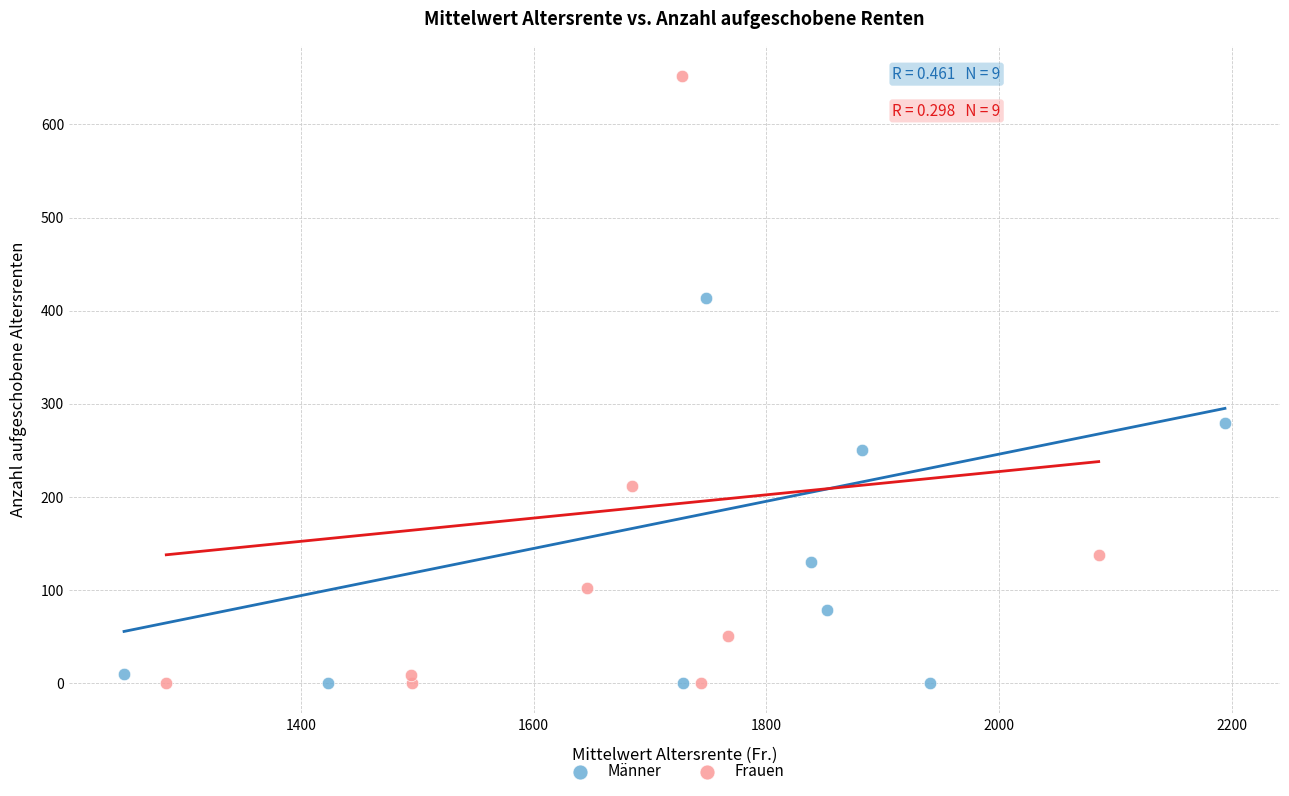

Which series has the largest Y range (max minus min)?

Frauen